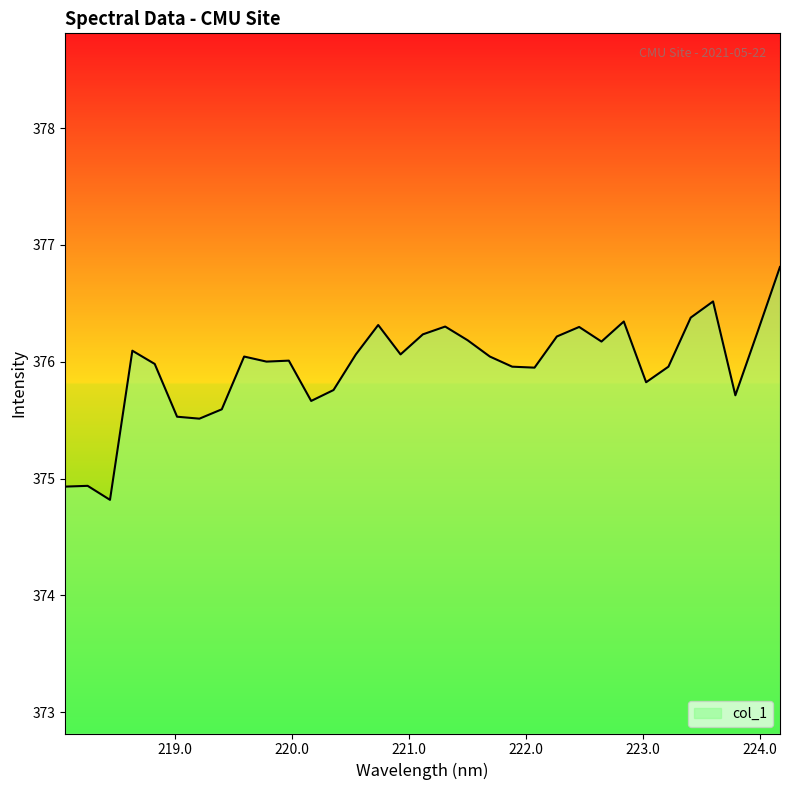

What is the difference between the maximum and minimum values?

2.0